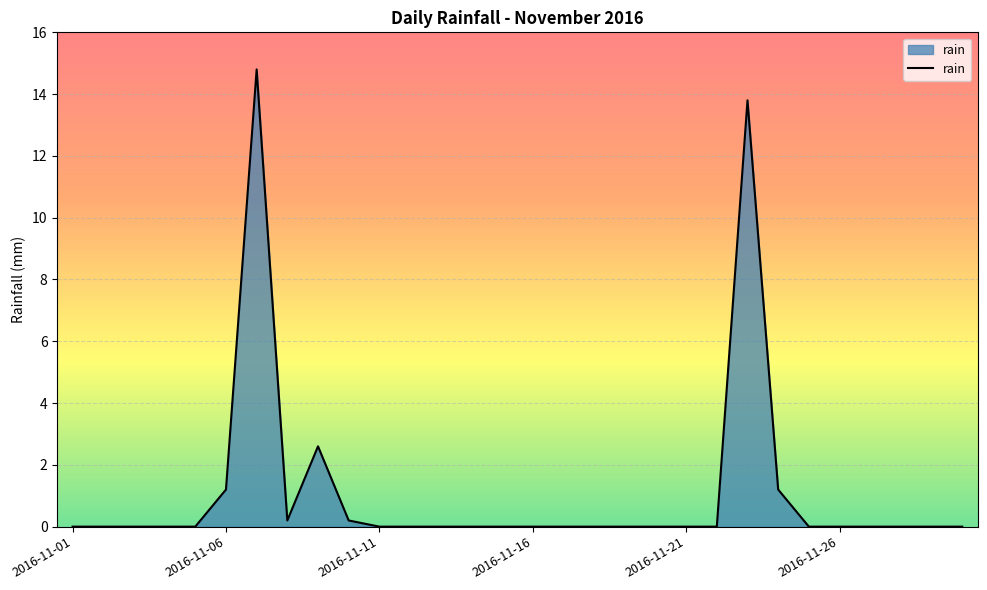

What is the greatest value displayed?

14.8